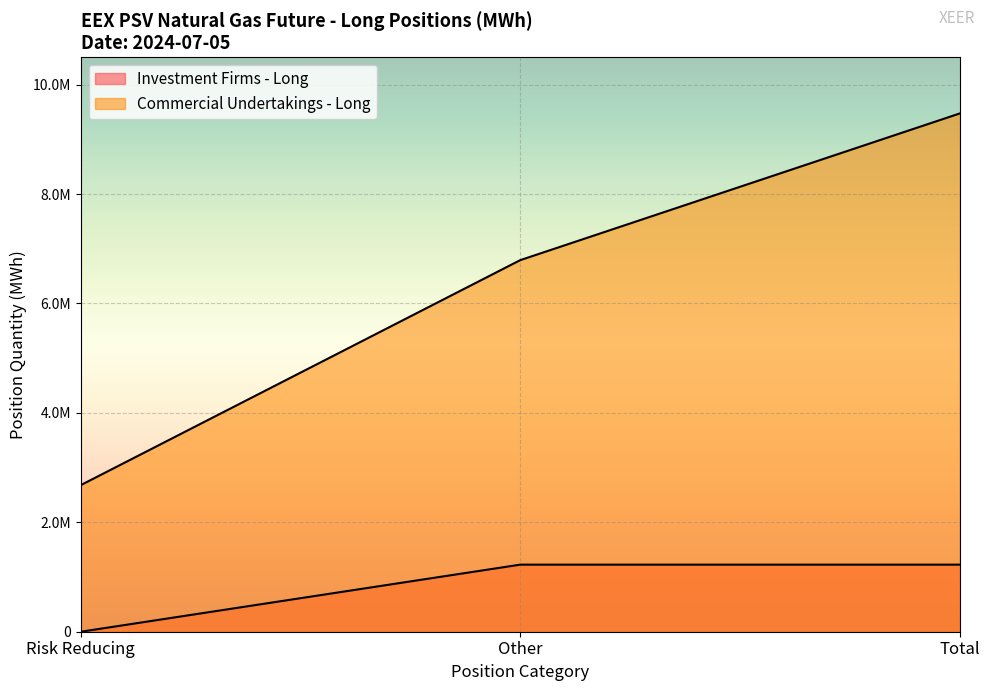

What is the difference between the highest and lowest values at Total %?

74.7